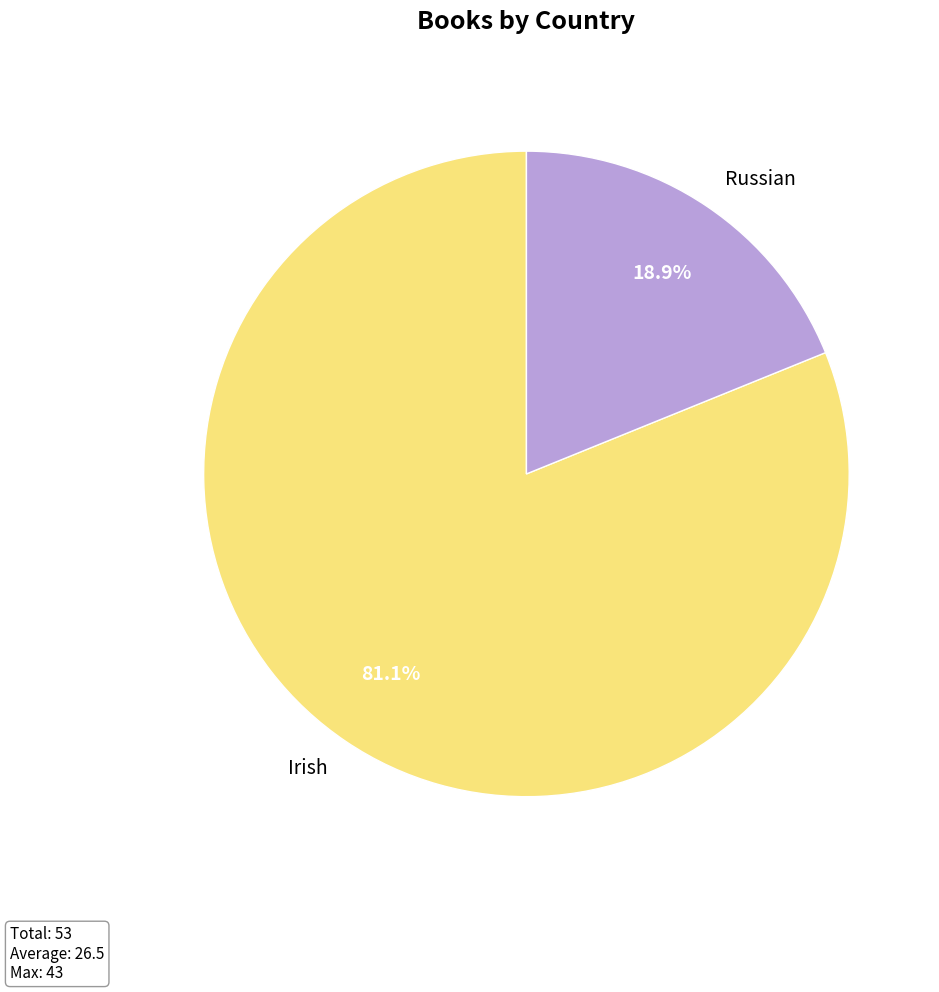

Rank the categories by value from highest to lowest.

Irish, Russian